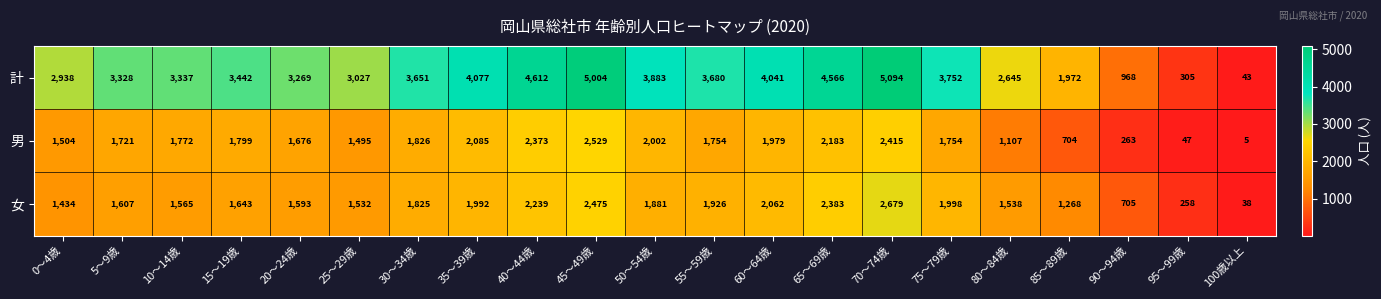

Between 35～39歳 and 50～54歳, which series saw the biggest shift?

計